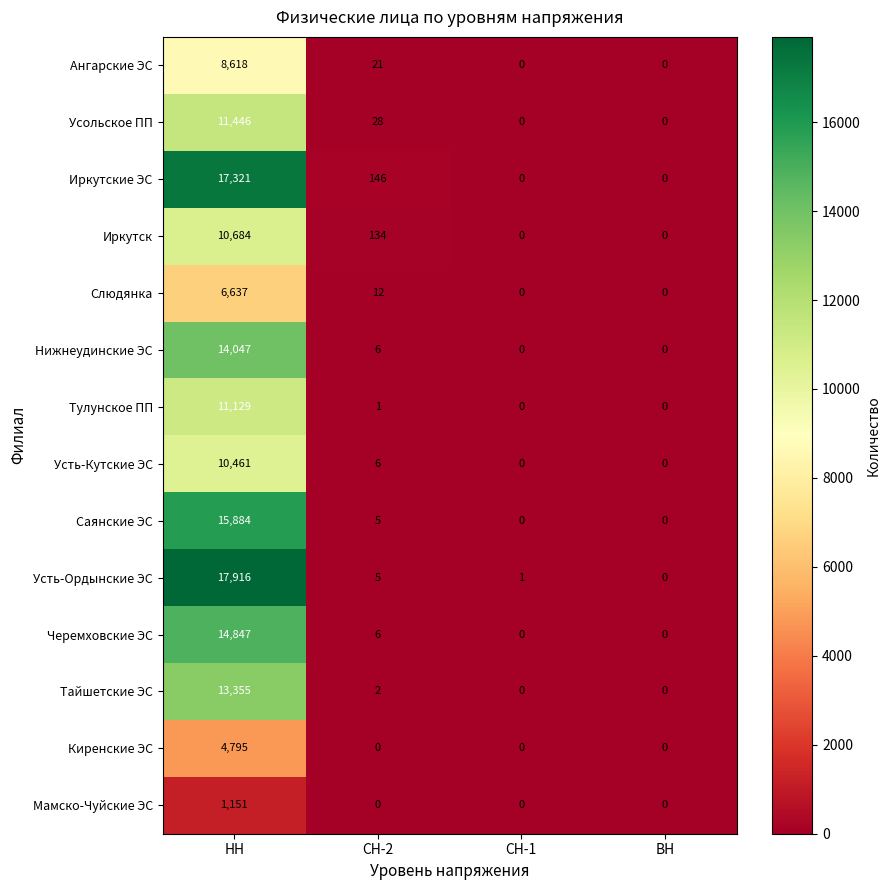

Is it true that Мамско-Чуйские ЭС equals 346 at НН?

False